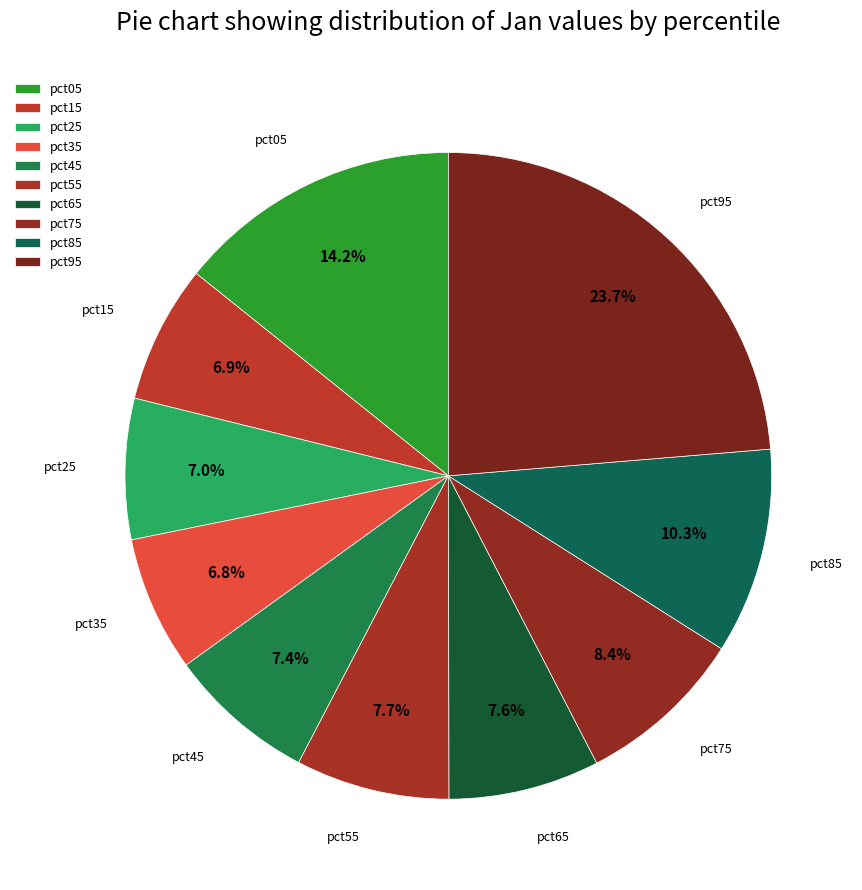

Is pct75 the majority of the pie?

No